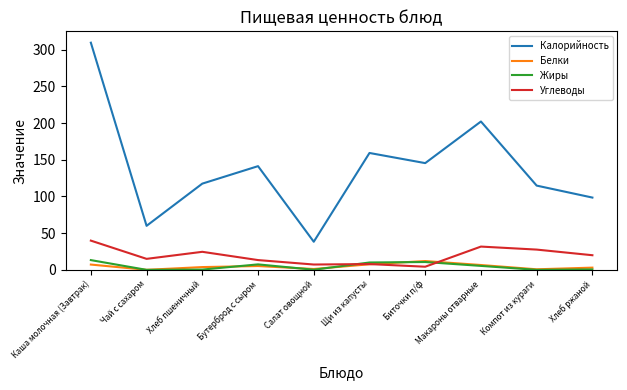

How many series are shown in this chart?

4